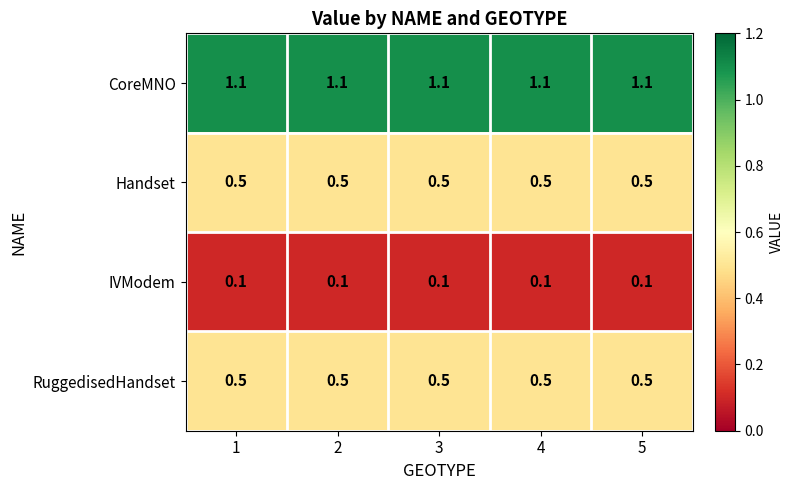

What is the difference between the highest and lowest values at 1?

1.0